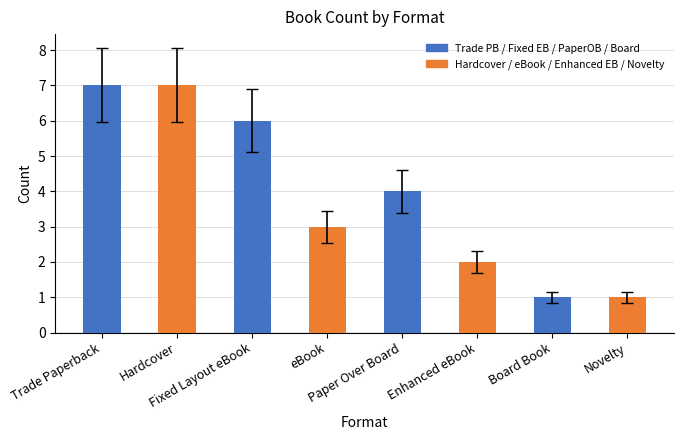

What is the minimum value shown in the chart?

1